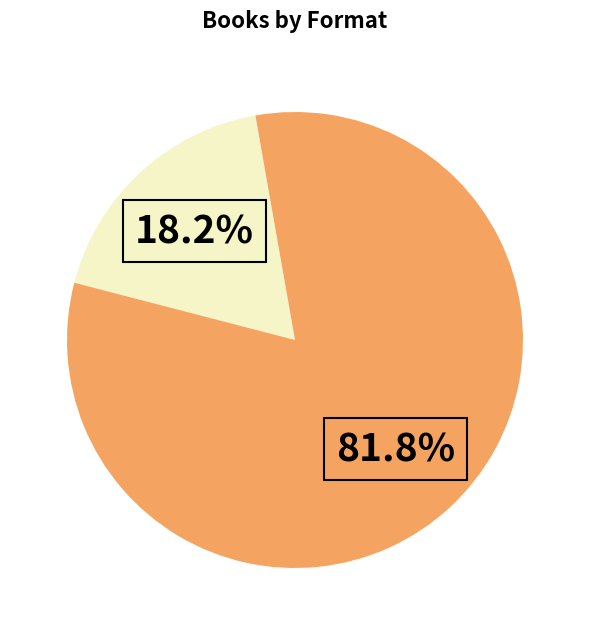

Is there any slice that represents more than half of the pie?

Yes